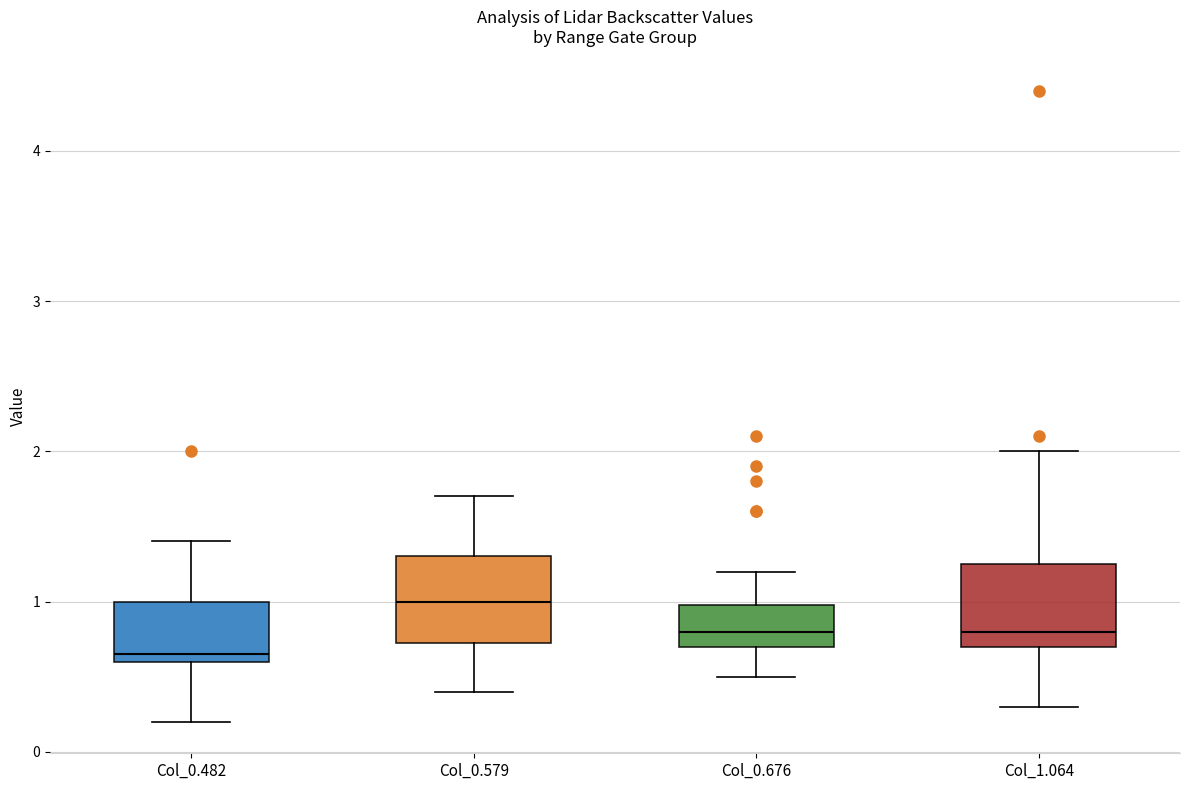

Reading left to right, transcribe this box plot: for each box, give where its median line is, the range the box spans, and where its two whiskers end, as read against the y-axis. The values are not printed on the chart, so give them approximately, as read against the axis.

Col_0.482: median 0.7, box 0.6 to 1.0, whiskers 0.2 to 1.4
Col_0.579: median 1.0, box 0.7 to 1.3, whiskers 0.4 to 1.7
Col_0.676: median 0.8, box 0.7 to 1.0, whiskers 0.5 to 1.2
Col_1.064: median 0.8, box 0.7 to 1.3, whiskers 0.3 to 2.0